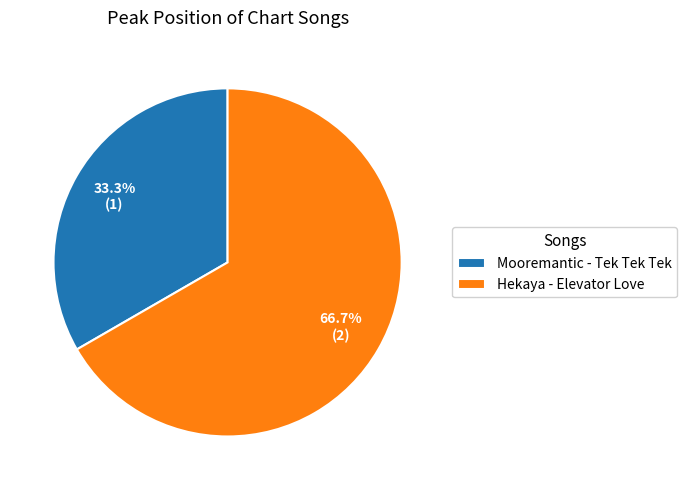

To the nearest percent, what is the average slice percentage?

50%